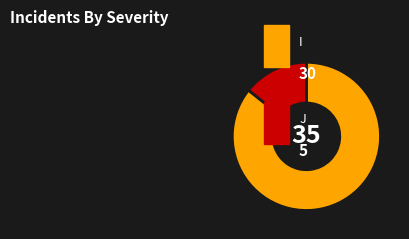

Is there a majority slice in this chart?

Yes